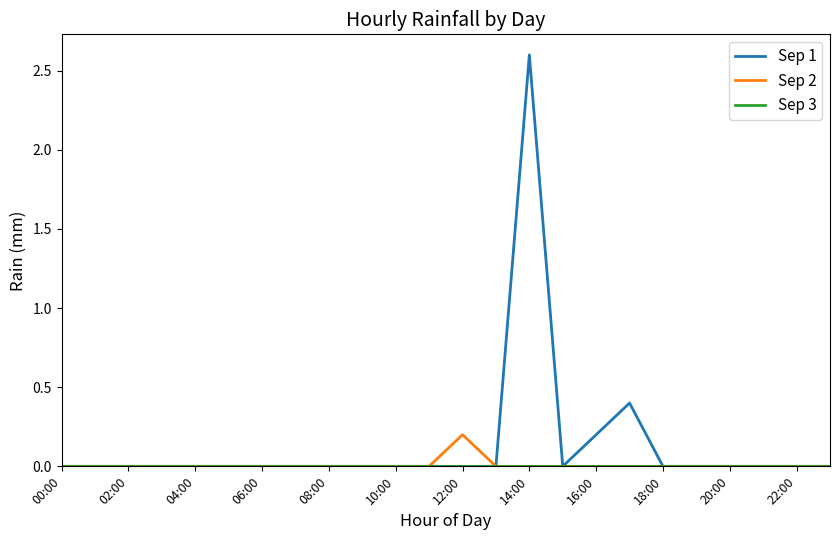

Which series has the largest range (max minus min)?

Sep 1